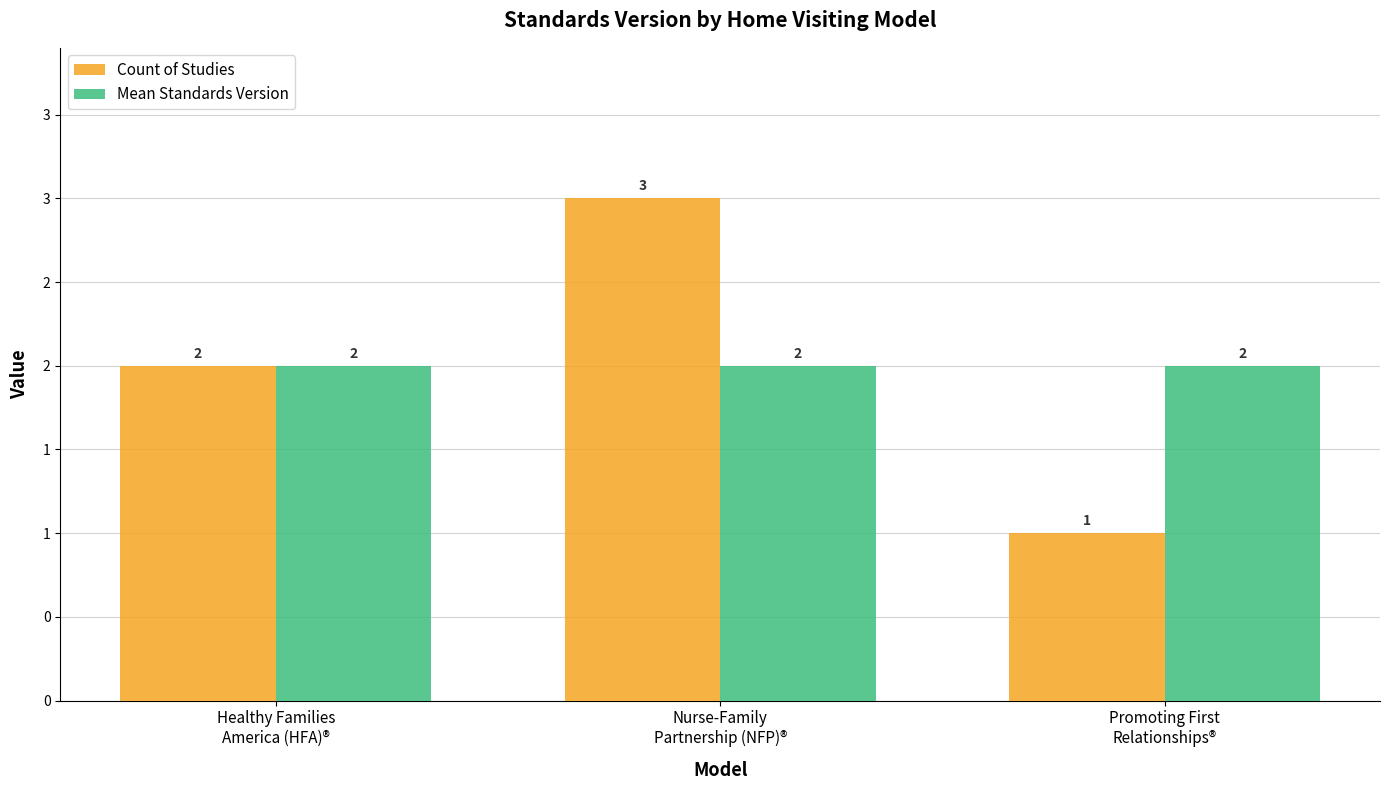

Does the chart contain stacked bars?

No